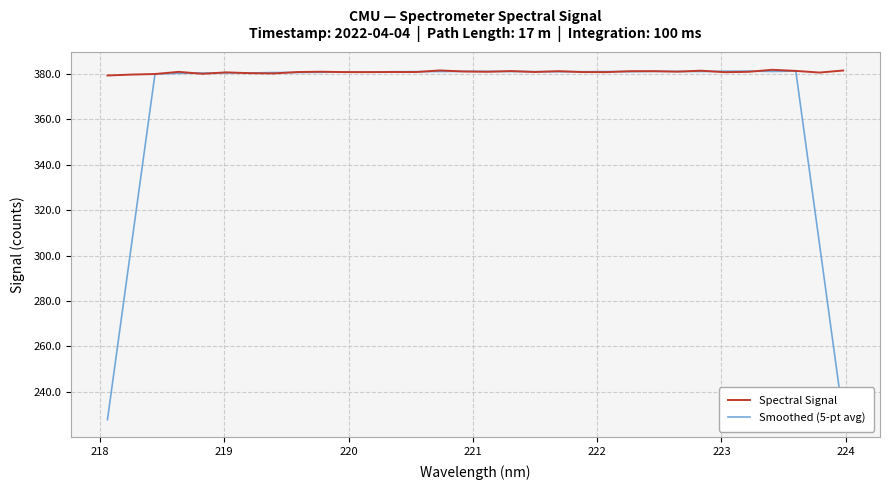

What is the difference between the second highest and minimum values in the Smoothed (5-pt avg) series?

153.4